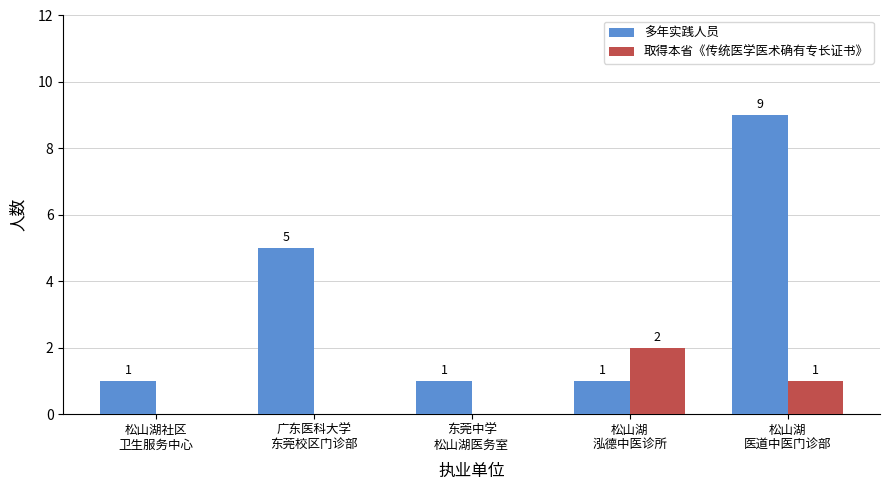

How many values in 取得本省《传统医学医术确有专长证书》 are above zero?

2